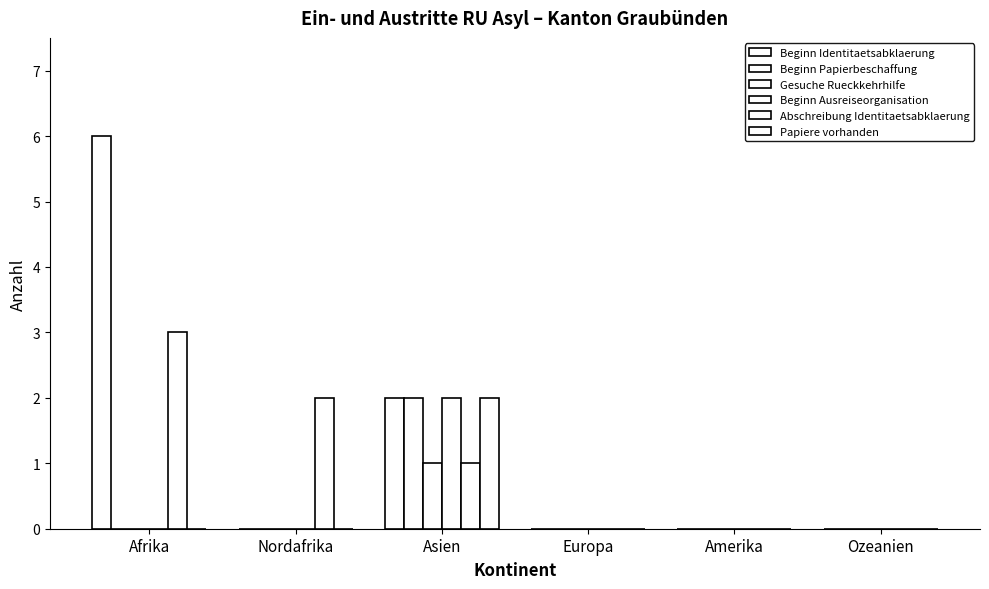

Are the bars horizontal?

No